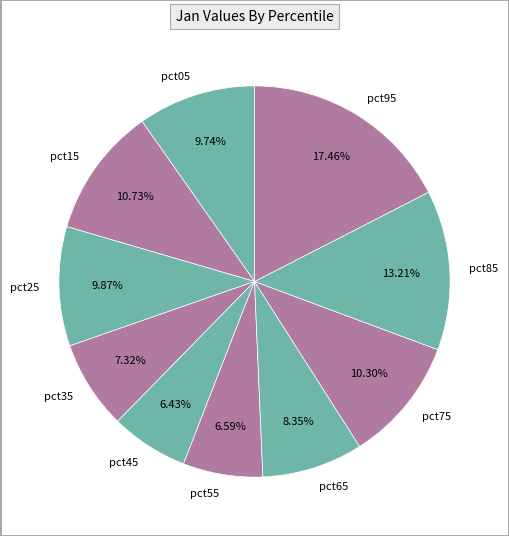

Does any single category account for the majority?

No